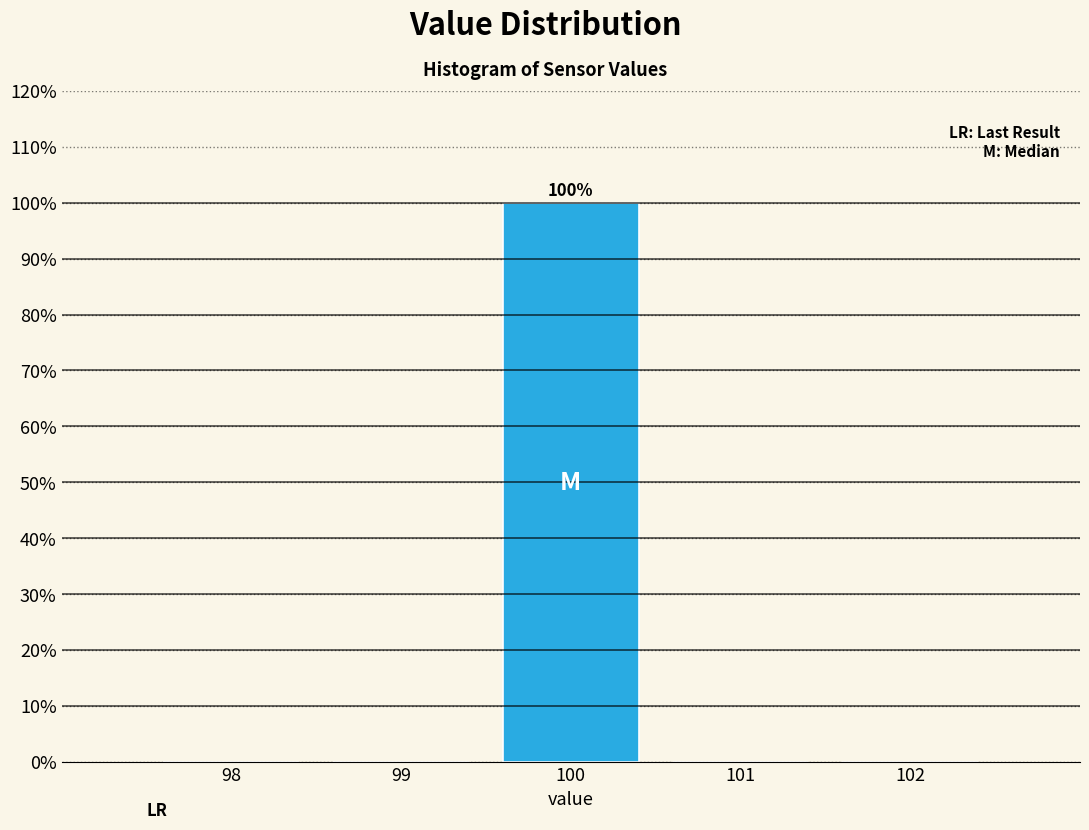

Over which range of the x-axis is the bar tallest?

99.5 to 100.5